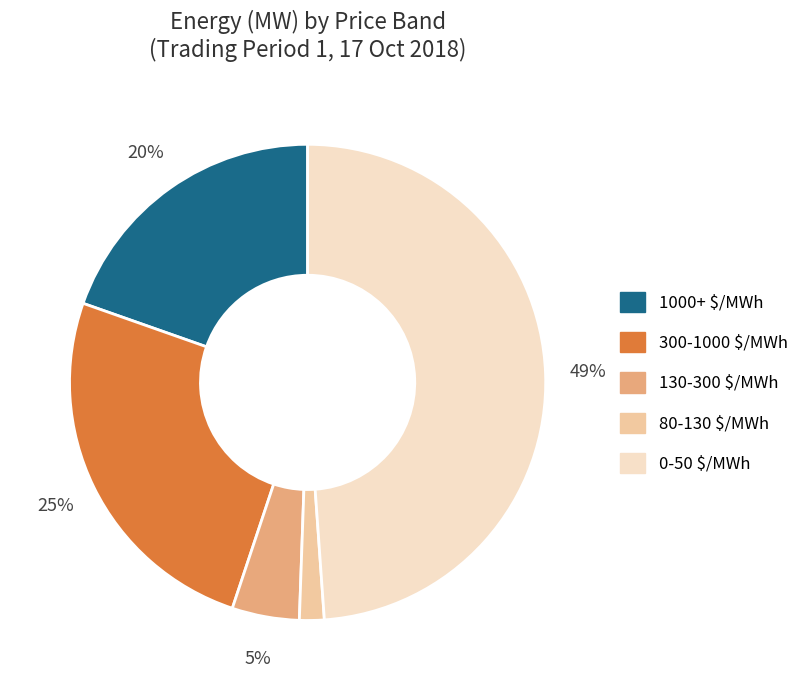

To the nearest percent, what is the difference between the largest and smallest slice percentages?

47%